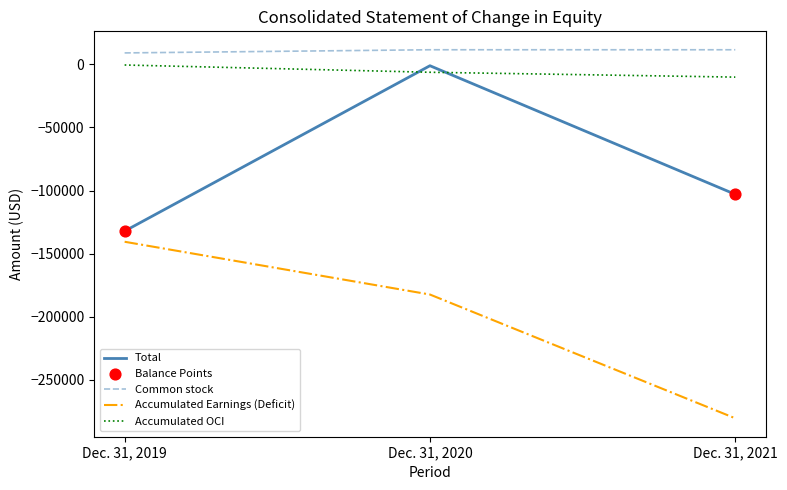

Between Dec. 31, 2019 and Dec. 31, 2021, which series saw the biggest shift?

Accumulated Earnings (Deficit)